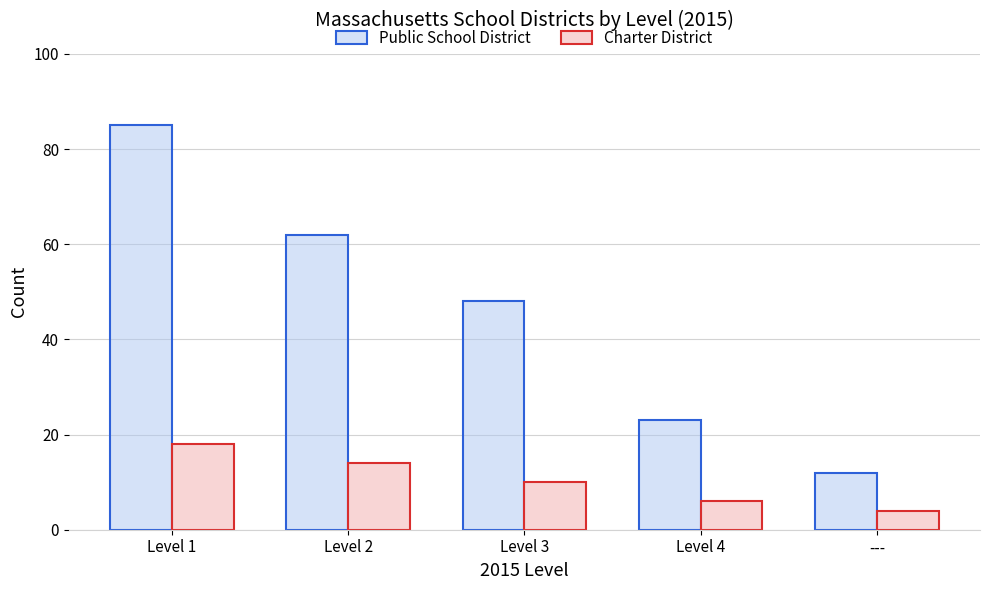

Which category has the highest value across all series?

Level 1